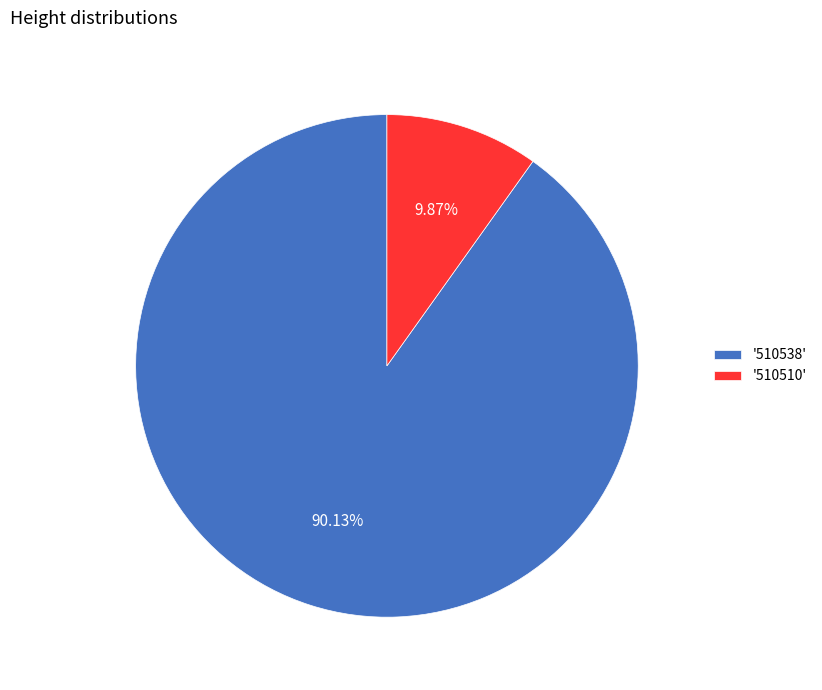

How many slices are in this pie chart?

2